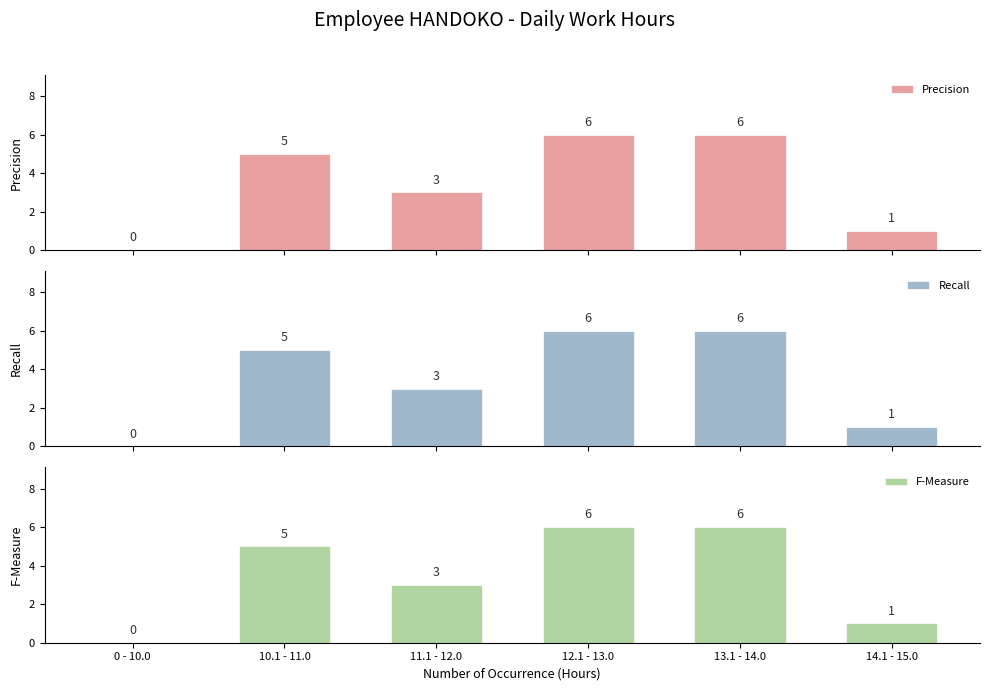

What is the average value of the F-Measure series?

4